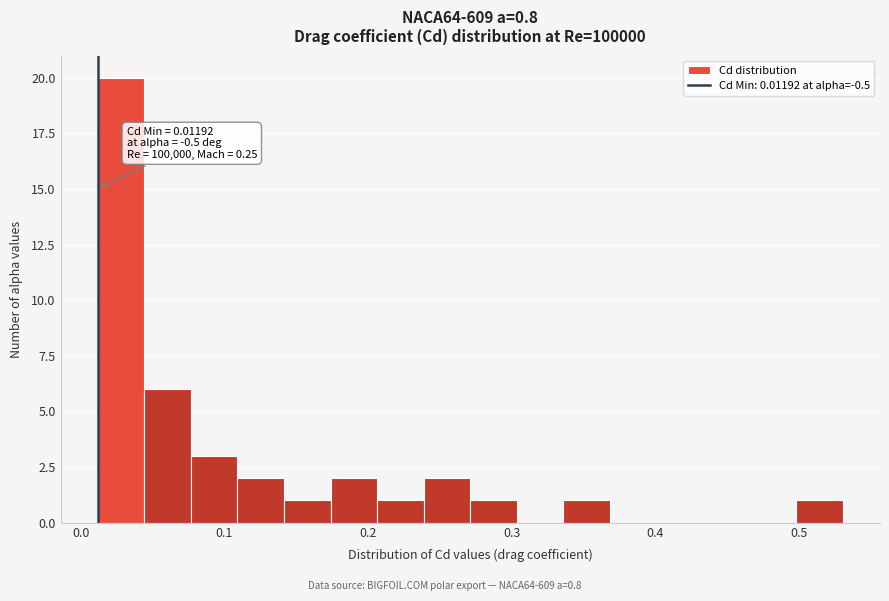

Around what value on the x-axis is the tallest bar? Give the approximate position of its centre, as read against the axis.

0.03